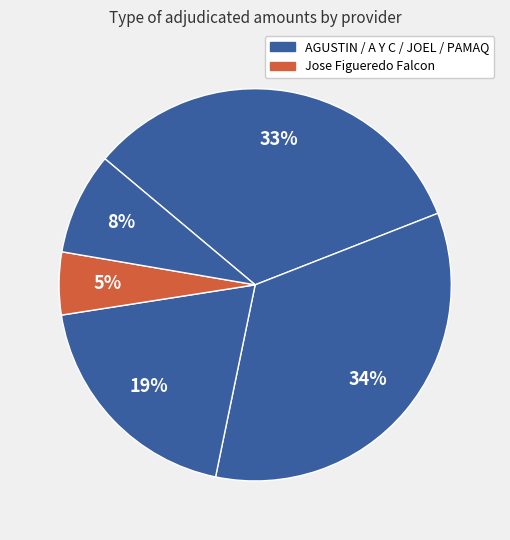

Which slice is the smallest?

Jose Figueredo Falcon